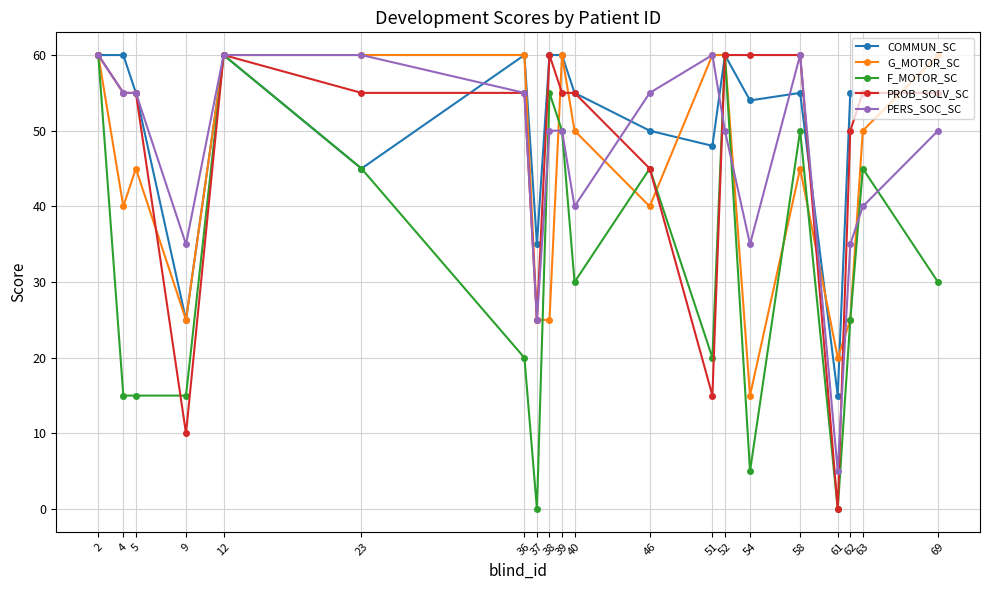

Reading right to left, transcribe all the data shown in this chart.

COMMUN_SC: 55	55	55	15	55	54	60	48	50	55	60	60	35	60	45	60	25	55	60	60
G_MOTOR_SC: 60	50	25	20	45	15	60	60	40	50	60	25	25	60	60	60	25	45	40	60
F_MOTOR_SC: 30	45	25	0	50	5	60	20	45	30	50	55	0	20	45	60	15	15	15	60
PROB_SOLV_SC: 55	55	50	0	60	60	60	15	45	55	55	60	25	55	55	60	10	55	55	60
PERS_SOC_SC: 50	40	35	5	60	35	50	60	55	40	50	50	25	55	60	60	35	55	55	60